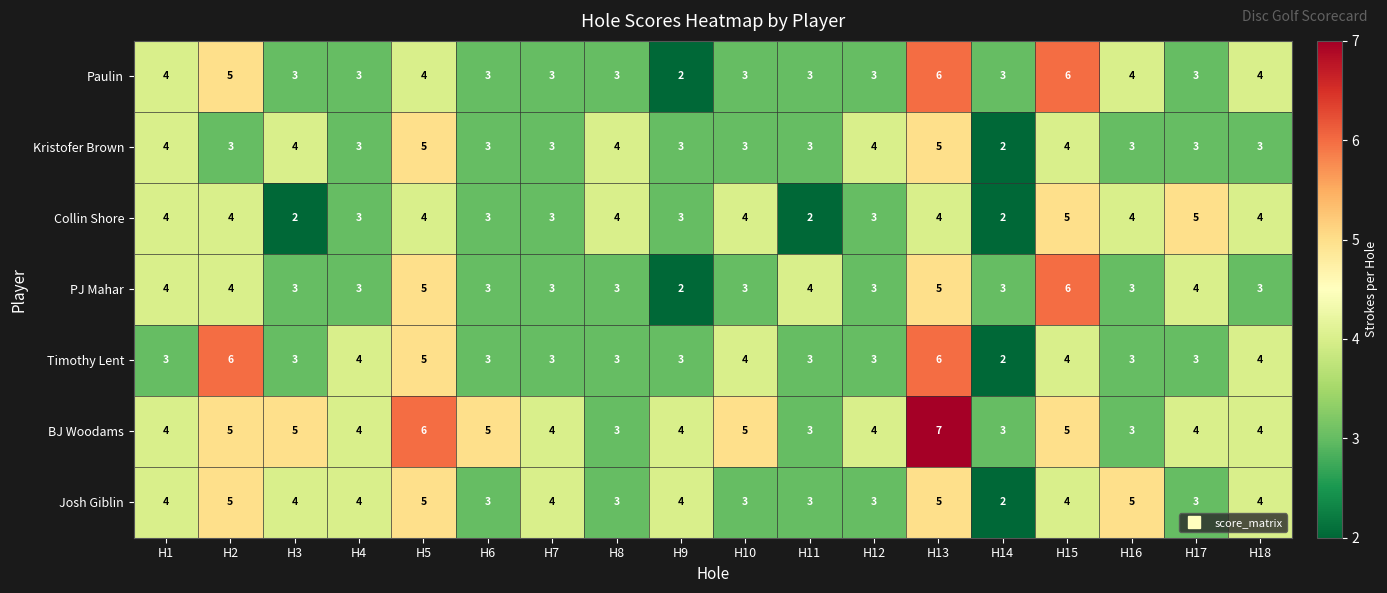

What value does the Timothy Lent series have at H10?

4